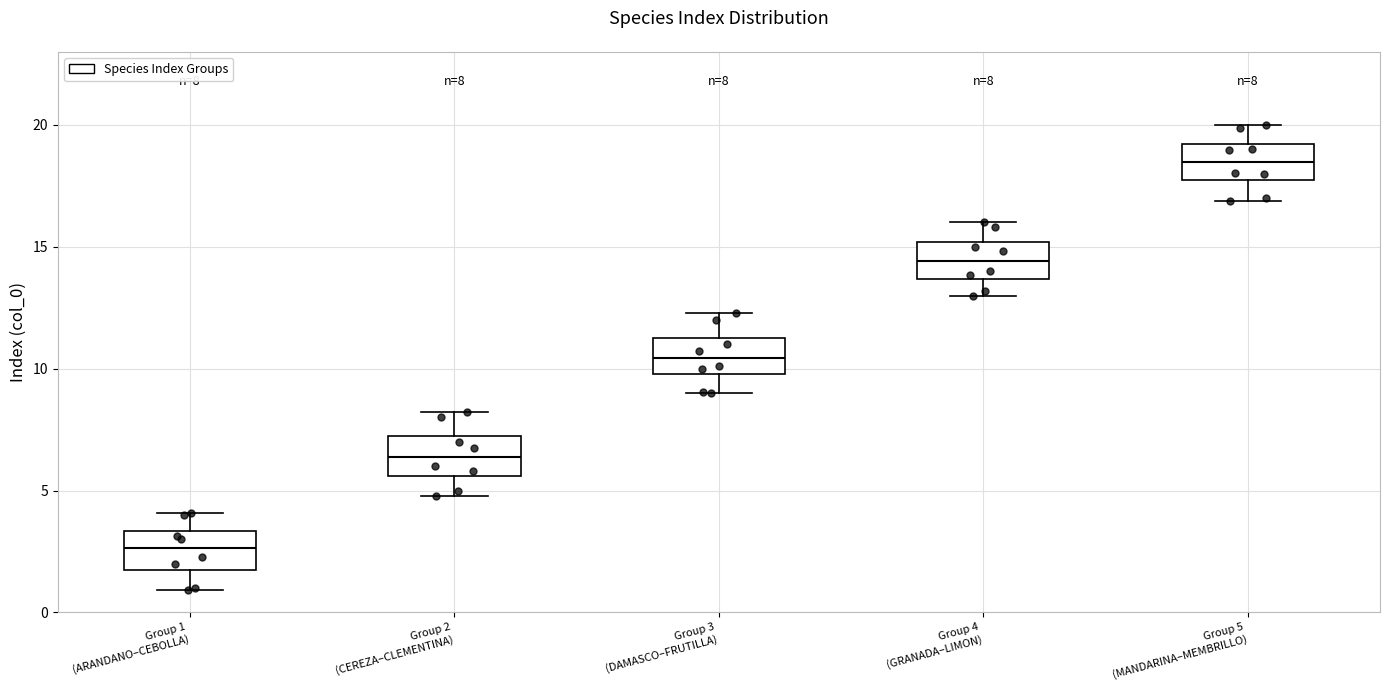

Which box has the lowest median line?

Group 1 (ARANDANO–CEBOLLA)